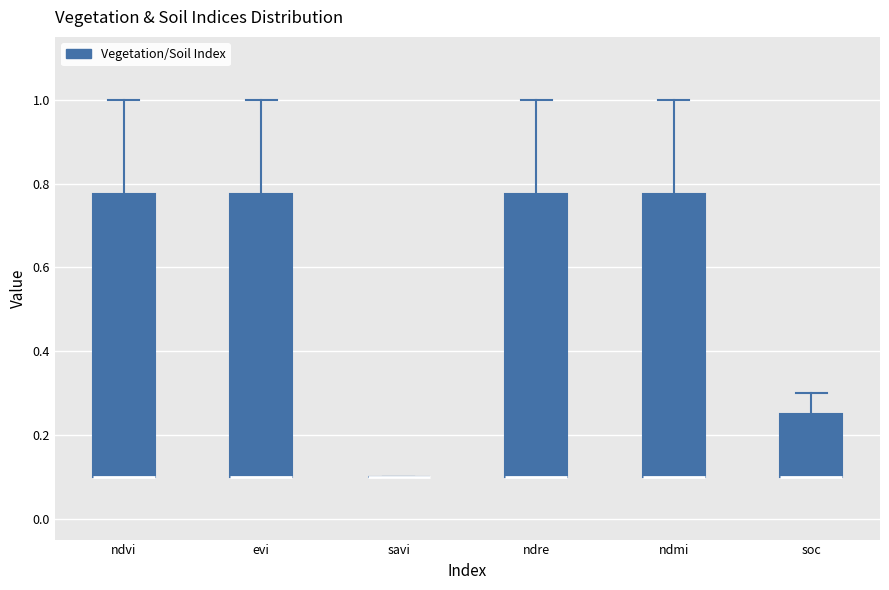

Reading left to right, read every box against the y-axis: the position of its median line, the range the box covers, and the ends of its whiskers. The values are not printed on the chart, so give them approximately, as read against the axis.

ndvi: median 0.10 (drawn on the box's lower edge), box 0.10 to 0.78, whiskers 0.10 to 1.00
evi: median 0.10 (drawn on the box's lower edge), box 0.10 to 0.78, whiskers 0.10 to 1.00
savi: box collapsed to a line at 0.10, whiskers 0.10 to 0.10
ndre: median 0.10 (drawn on the box's lower edge), box 0.10 to 0.78, whiskers 0.10 to 1.00
ndmi: median 0.10 (drawn on the box's lower edge), box 0.10 to 0.78, whiskers 0.10 to 1.00
soc: median 0.10 (drawn on the box's lower edge), box 0.10 to 0.26, whiskers 0.10 to 0.30